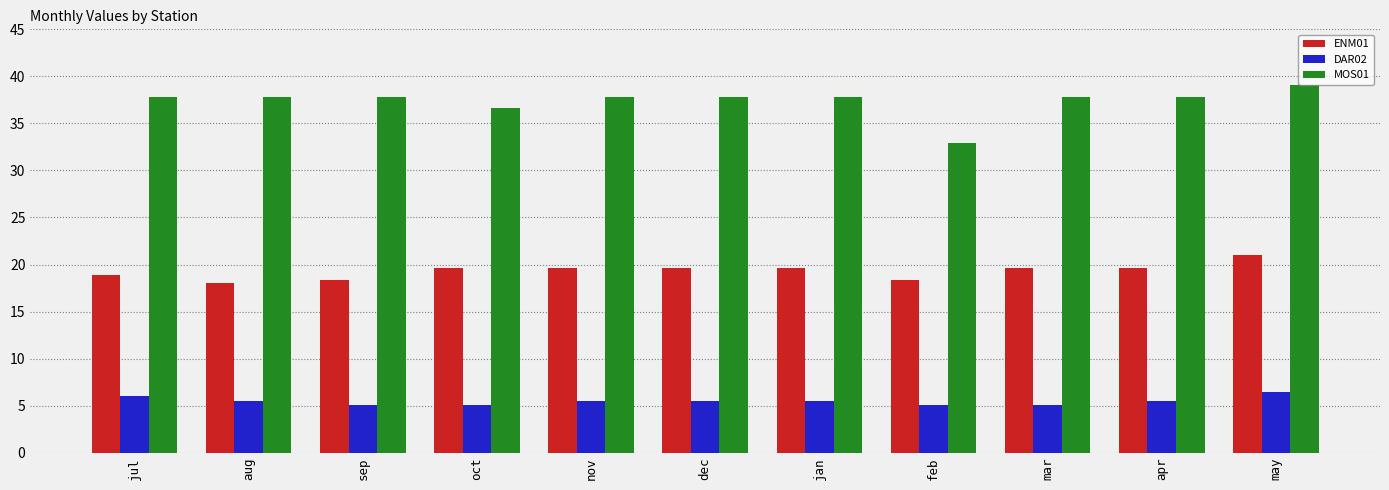

How many values in the MOS01 series exceed 37?

9